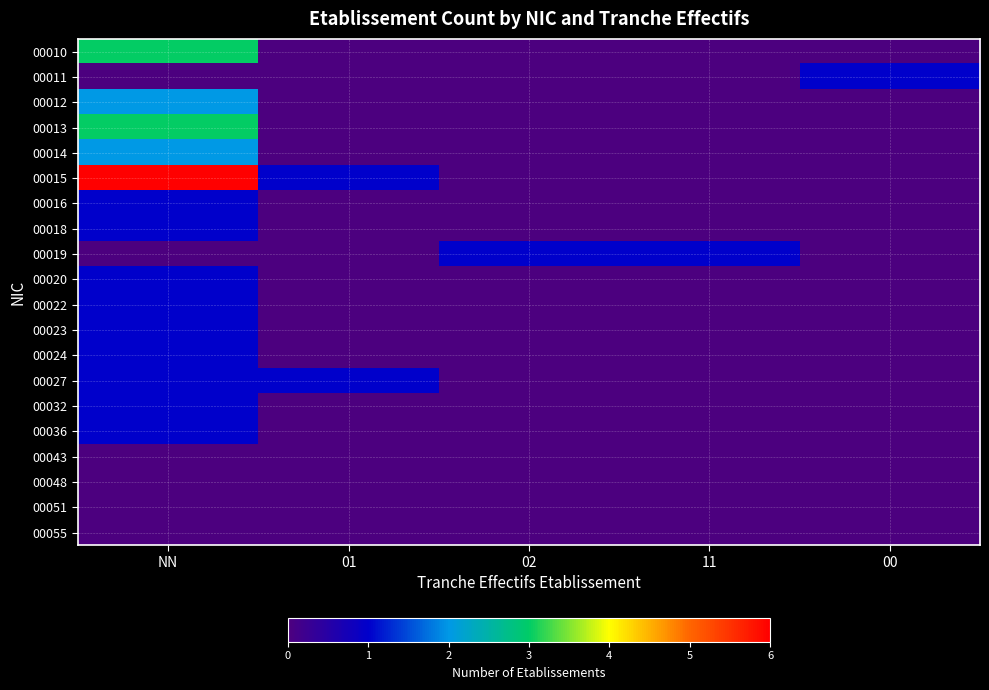

At which category is the sum across all series the highest?

NN